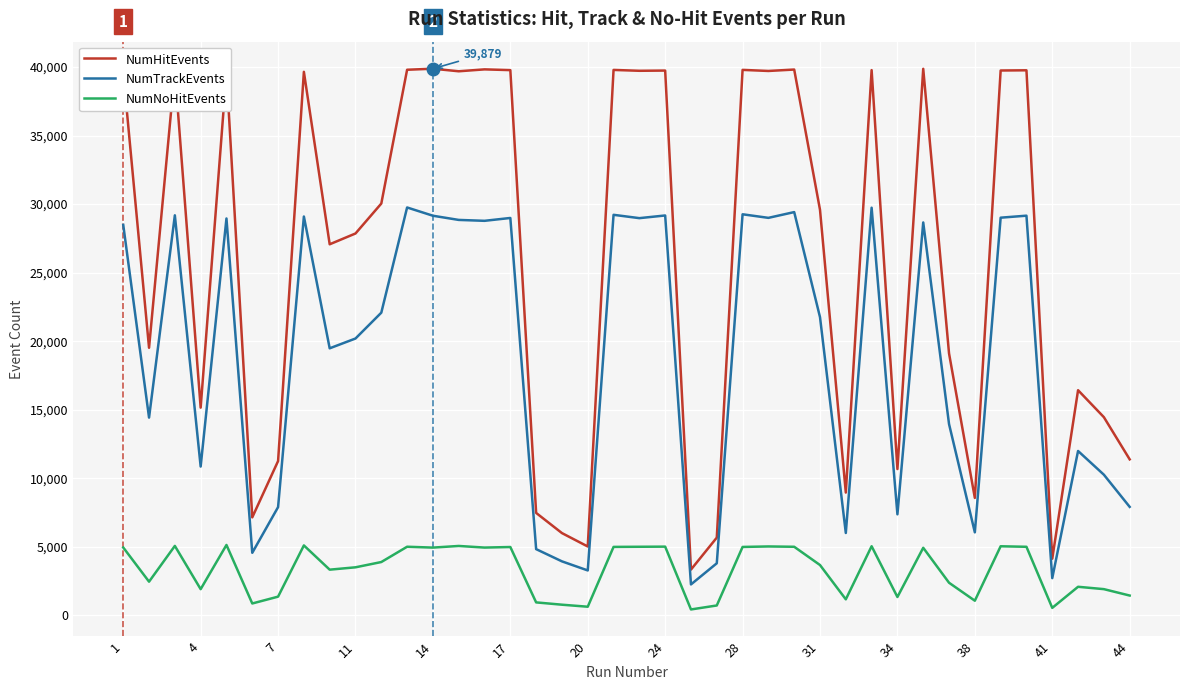

Which series has the largest range (max minus min)?

NumHitEvents